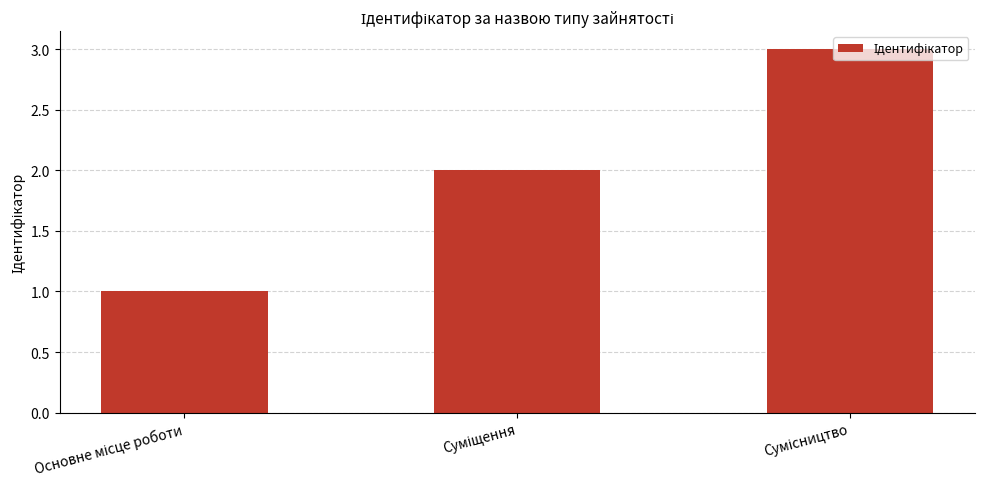

What is the difference between the maximum and second lowest values?

1